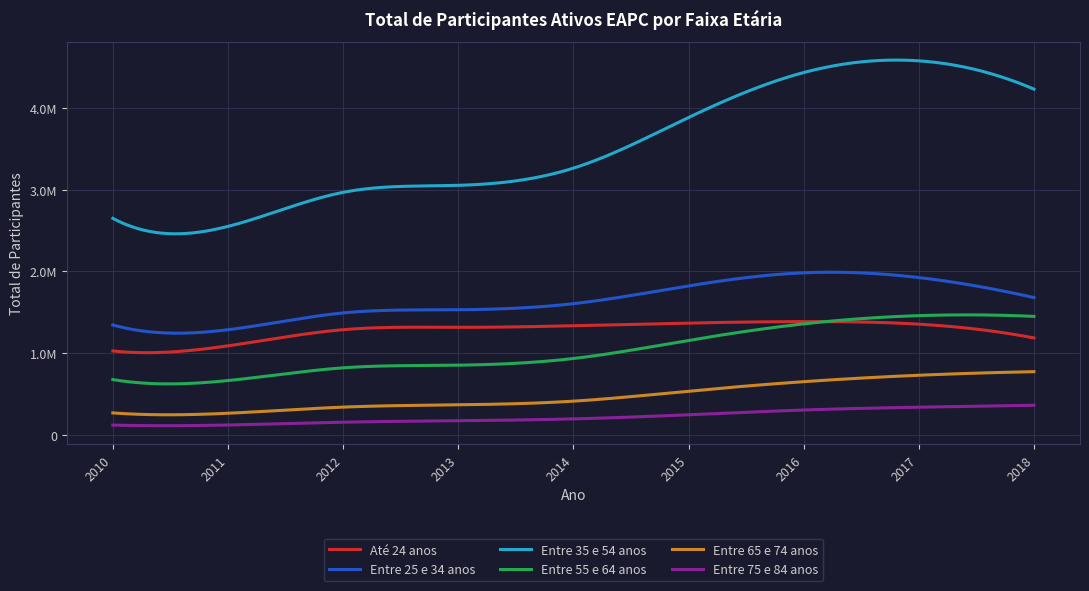

At which category does Entre 65 e 74 anos reach its first local valley?

2011